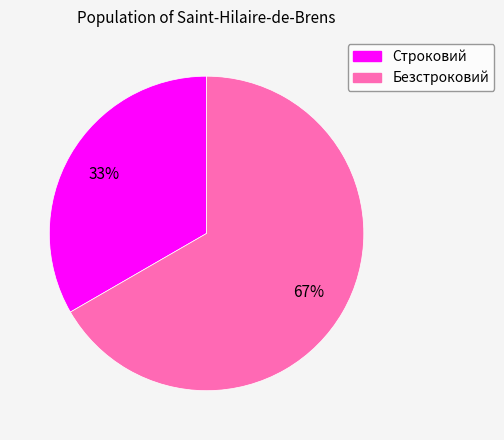

To the nearest percent, what is the average slice percentage?

50%